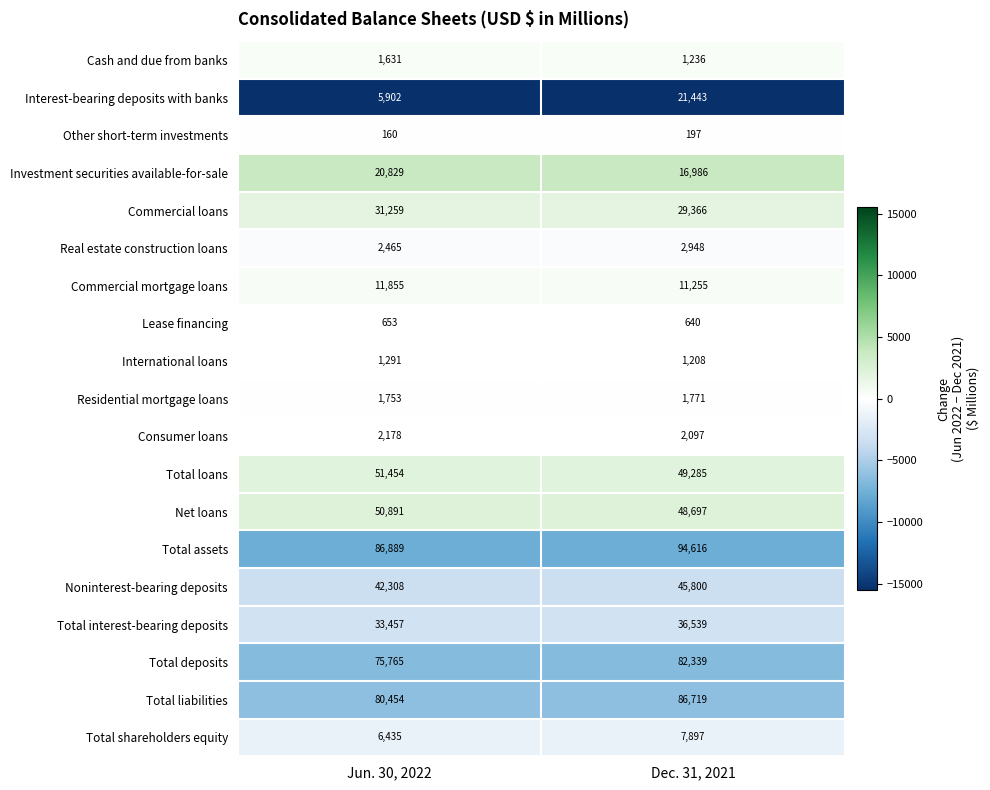

At which label does Total liabilities reach its peak?

Dec. 31, 2021